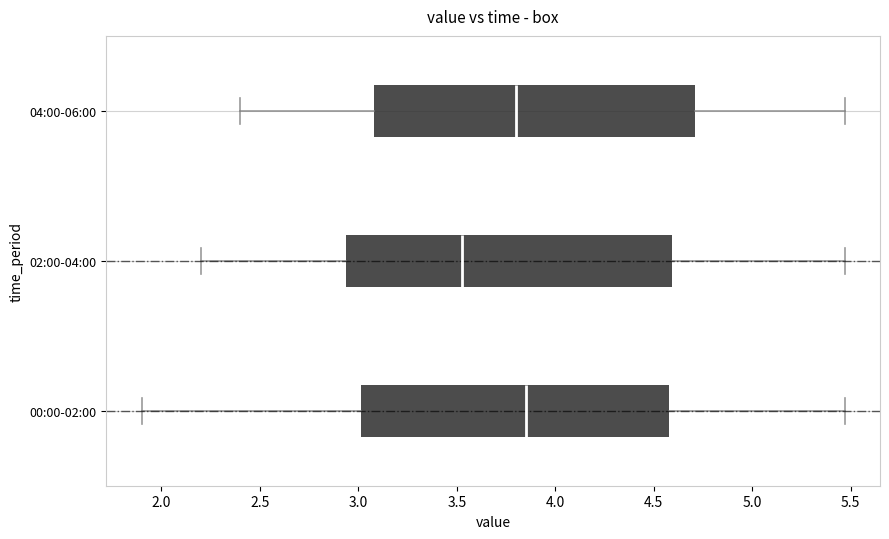

Reading bottom to top, transcribe this box plot: for each box, give where its median line is, the range the box spans, and where its two whiskers end, as read against the x-axis. The values are not printed on the chart, so give them approximately, as read against the axis.

00:00-02:00: median 3.85, box 3.00 to 4.60, whiskers 1.90 to 5.45
02:00-04:00: median 3.55, box 2.95 to 4.60, whiskers 2.20 to 5.45
04:00-06:00: median 3.80, box 3.10 to 4.70, whiskers 2.40 to 5.45